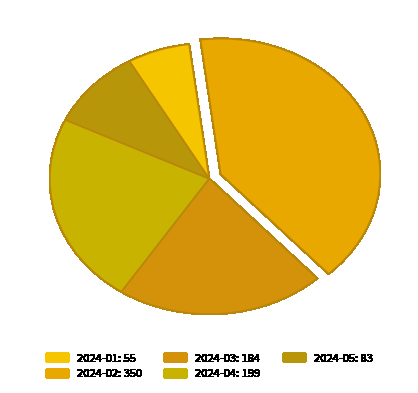

Is 2024-04 the majority of the pie?

No